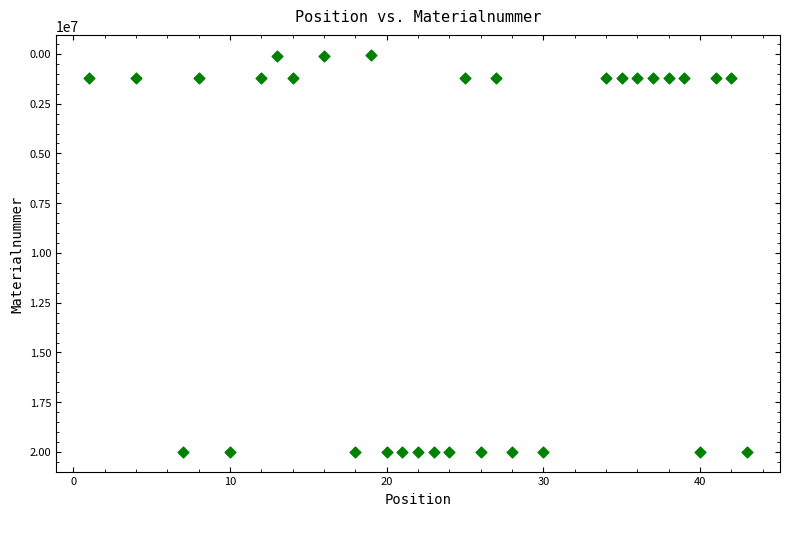

What is the range of X values (max minus min)?

42